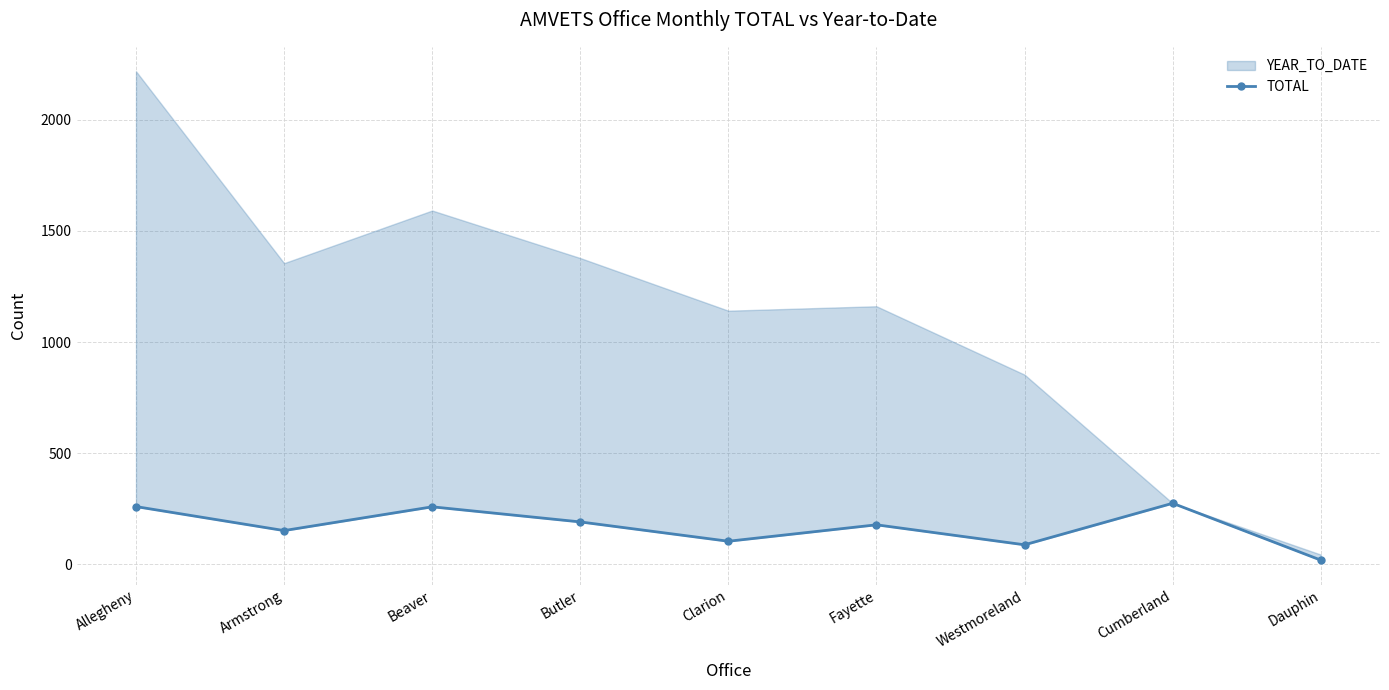

The chart shows a value of 103 at Clarion. True or false?

True